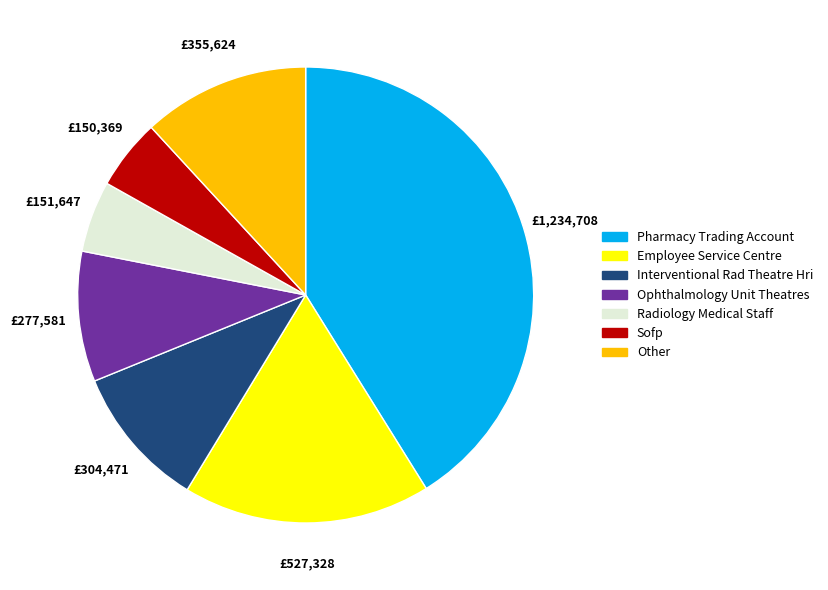

Is Employee Service Centre the majority of the pie?

No